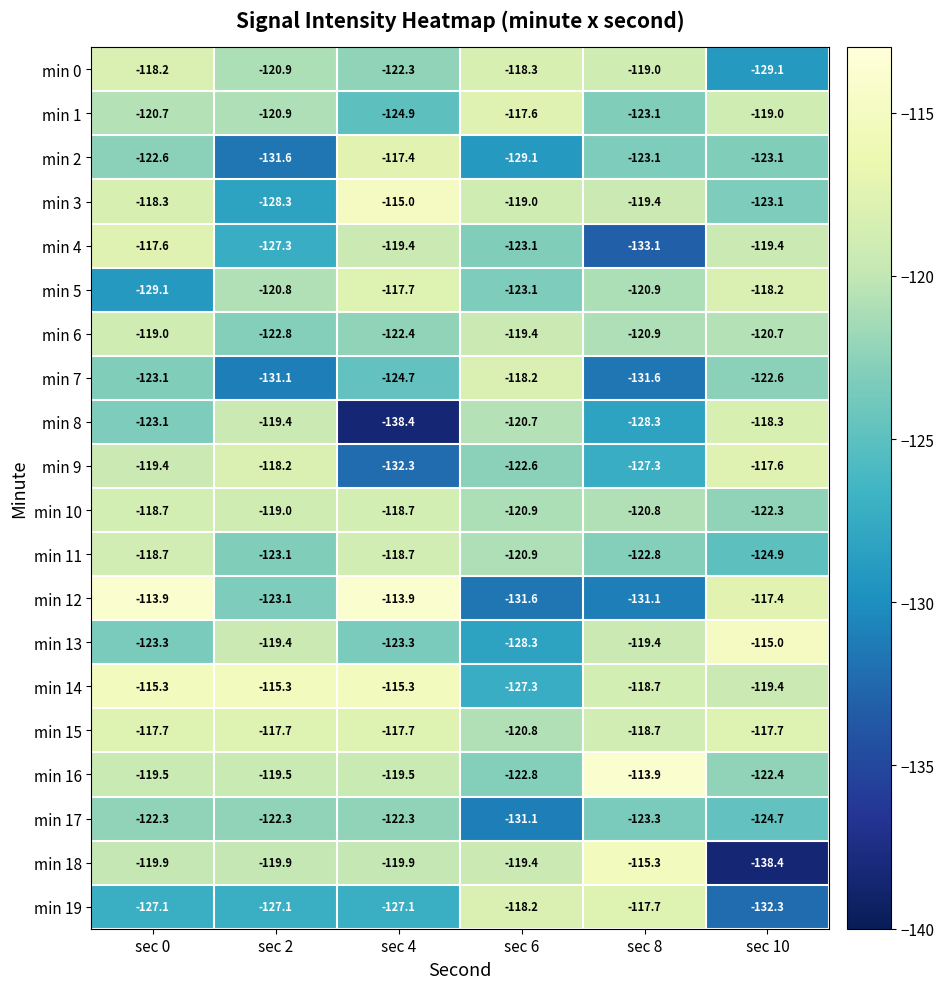

True or false: min 17 has a value of -123.3 at sec 8.

True